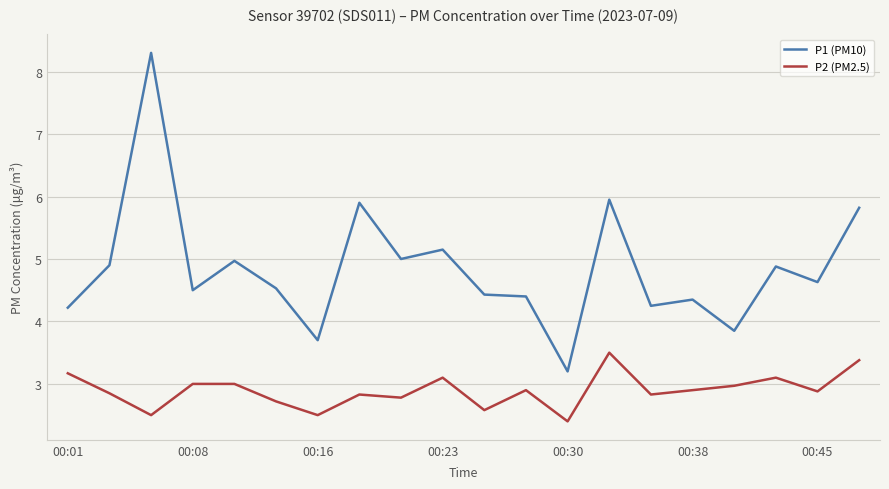

What is the smallest value displayed?

2.4